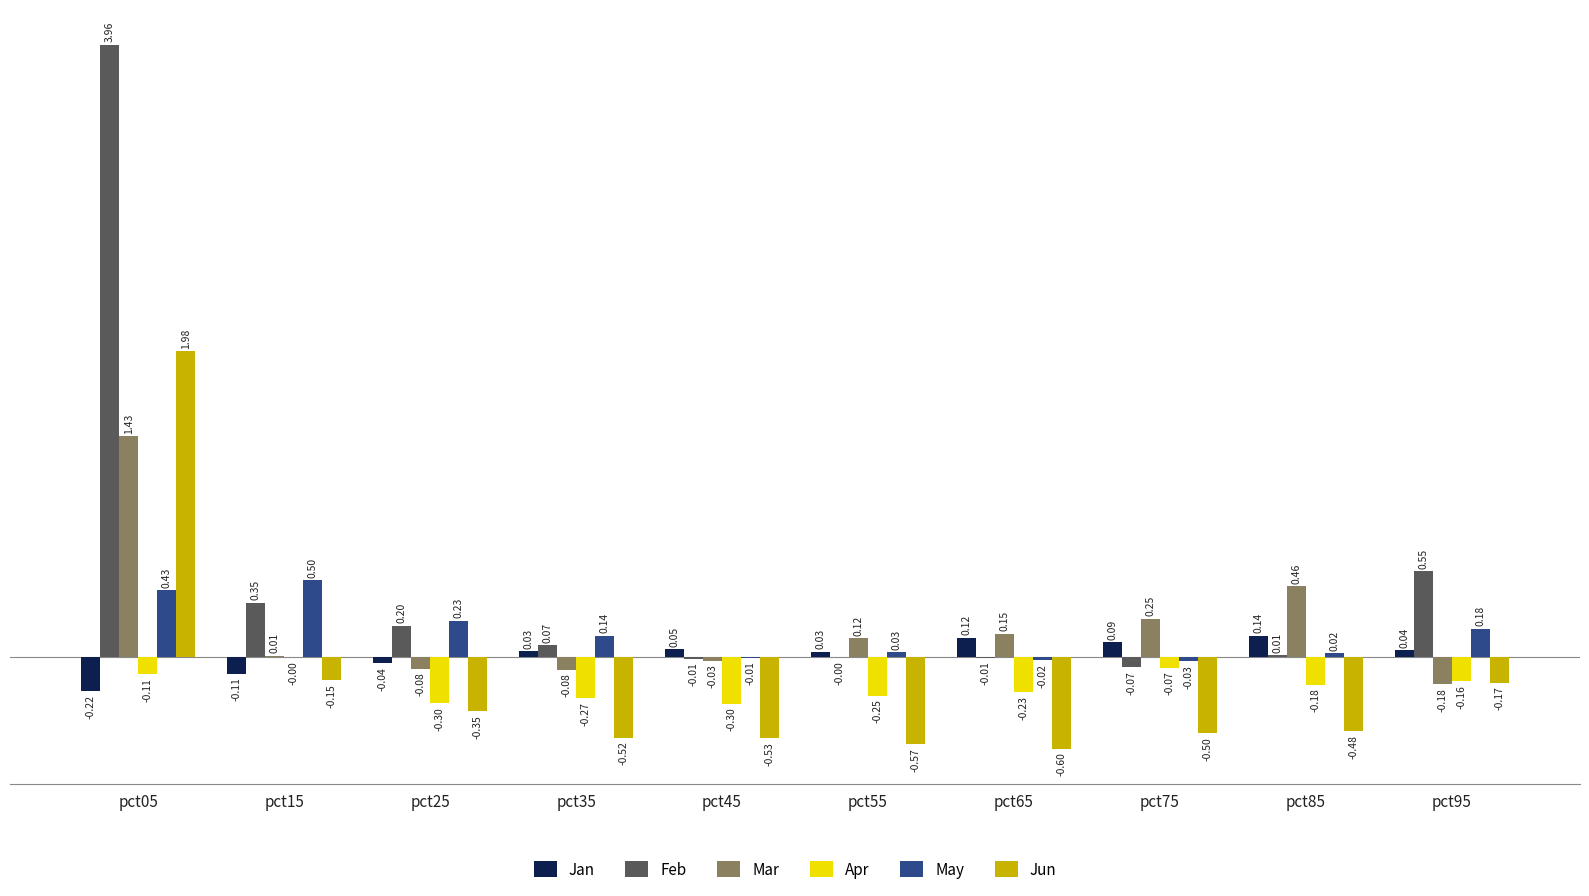

What is the sum of all Apr values?

-1.9